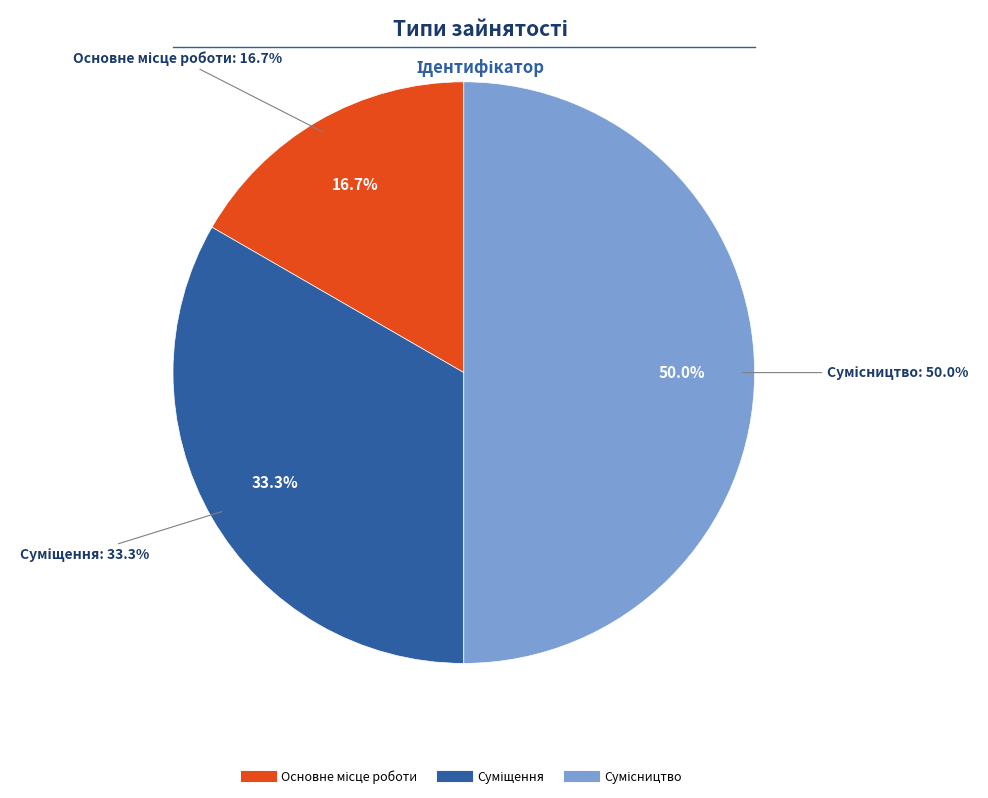

Do Суміщення and Основне місце роботи together represent more than half of the pie?

No